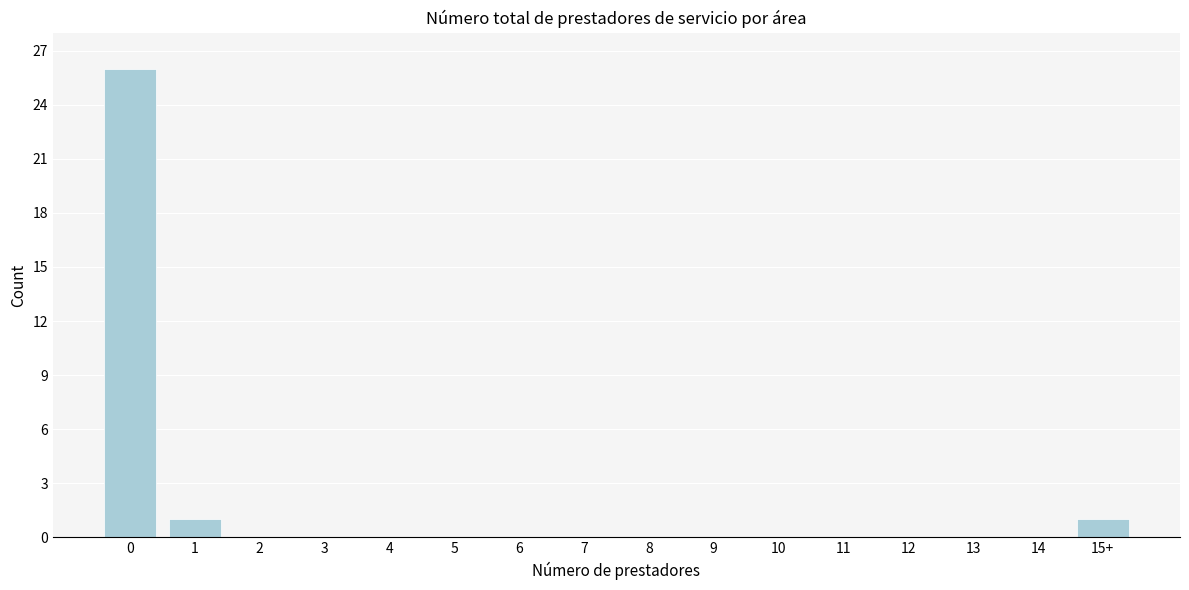

Reading left to right, what are all the values shown in this chart?

0=26	1=1	2=0	3=0	4=0	5=0	6=0	7=0	8=0	9=0	10=0	11=0	12=0	13=0	14=0	15+=1